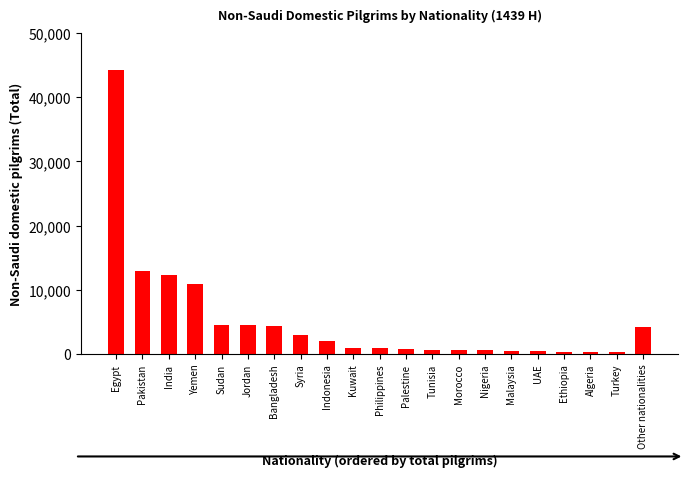

The chart shows a value of 6844 at Pakistan. True or false?

False